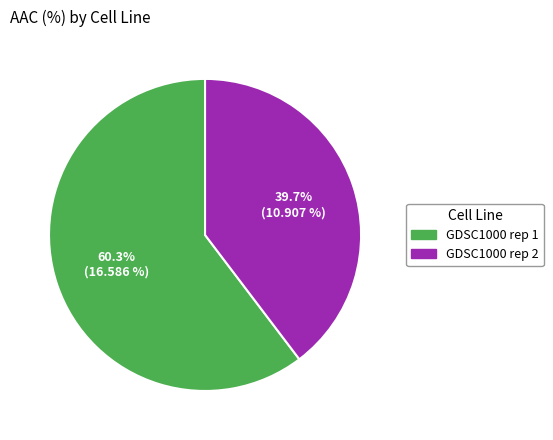

Which category has the biggest portion of the pie?

GDSC1000 rep 1